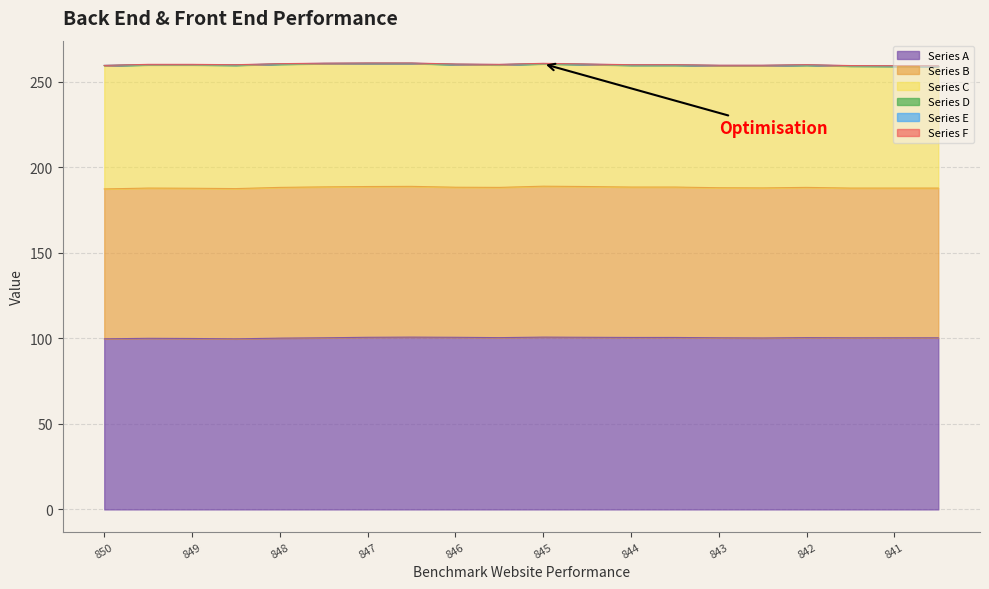

Reading left to right, extract all data points from this chart.

Series A: 99.7	100.0	99.9	99.7	100.1	100.3	100.6	100.7	100.6	100.4	100.7	100.6	100.5	100.5	100.3	100.2	100.4	100.3	100.3	100.3
Series B: 87.6	87.8	87.8	87.8	88.1	88.2	88.1	88.1	87.7	87.8	88.2	88.1	87.9	87.9	87.7	87.7	87.8	87.5	87.5	87.5
Series C: 72.0	72.0	72.1	72.1	72.0	72.0	71.9	71.8	71.7	71.6	71.5	71.3	71.2	71.2	71.3	71.4	71.4	71.3	71.2	71.1
Series D: 0.1	0.1	0.1	0.1	0.1	0.1	0.1	0.1	0.1	0.1	0.1	0.1	0.1	0.1	0.1	0.1	0.1	0.1	0.1	0.1
Series E: 0.1	0.1	0.1	0.1	0.1	0.1	0.1	0.1	0.1	0.1	0.1	0.1	0.1	0.1	0.1	0.1	0.1	0.1	0.1	0.1
Series F: 0.0	0.1	0.1	0.1	0.1	0.1	0.1	0.1	0.1	0.1	0.1	0.1	0.1	0.1	0.1	0.1	0.1	0.1	0.1	0.1